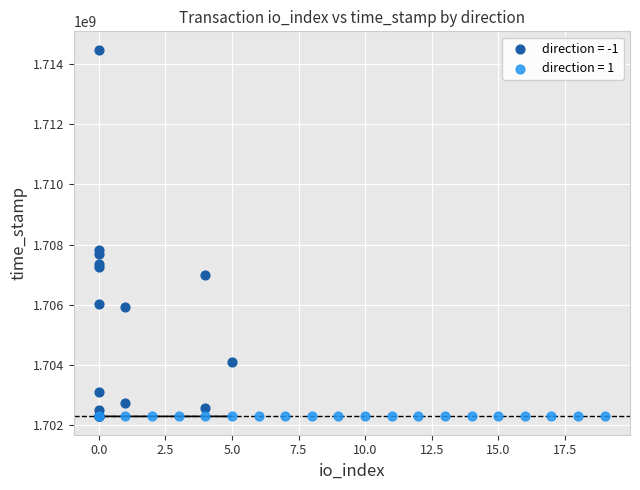

Which series contains the highest Y value?

direction = -1